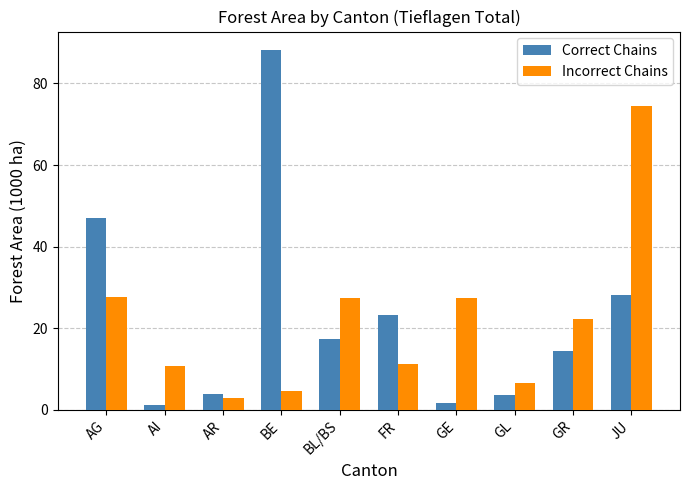

What is the sum of the Incorrect Chains values at JU and AI?

85.1